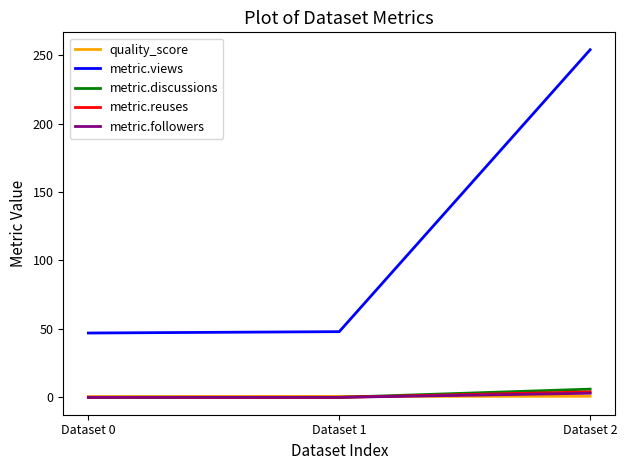

What is the difference between the highest and lowest values at Dataset 2?

253.2